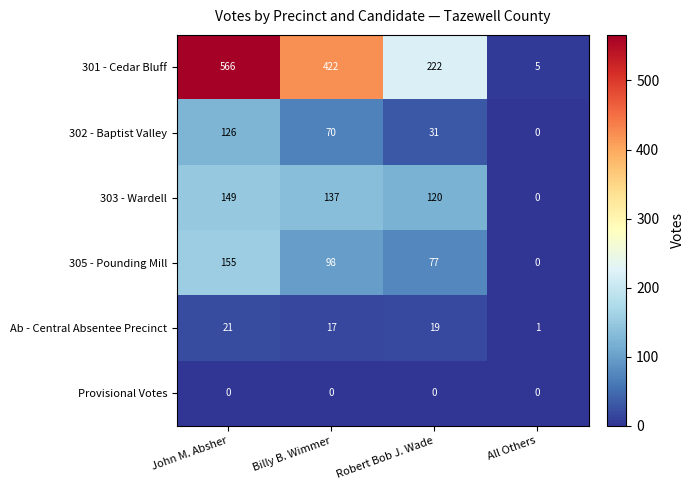

Which label corresponds to the largest value in the chart?

John M. Absher